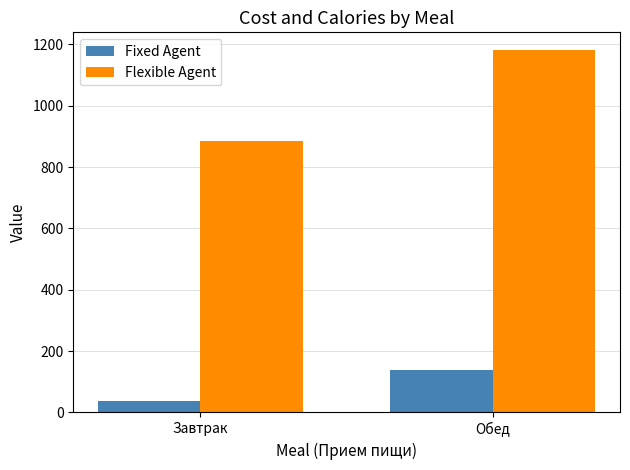

What is the average value of the Flexible Agent series?

1031.8